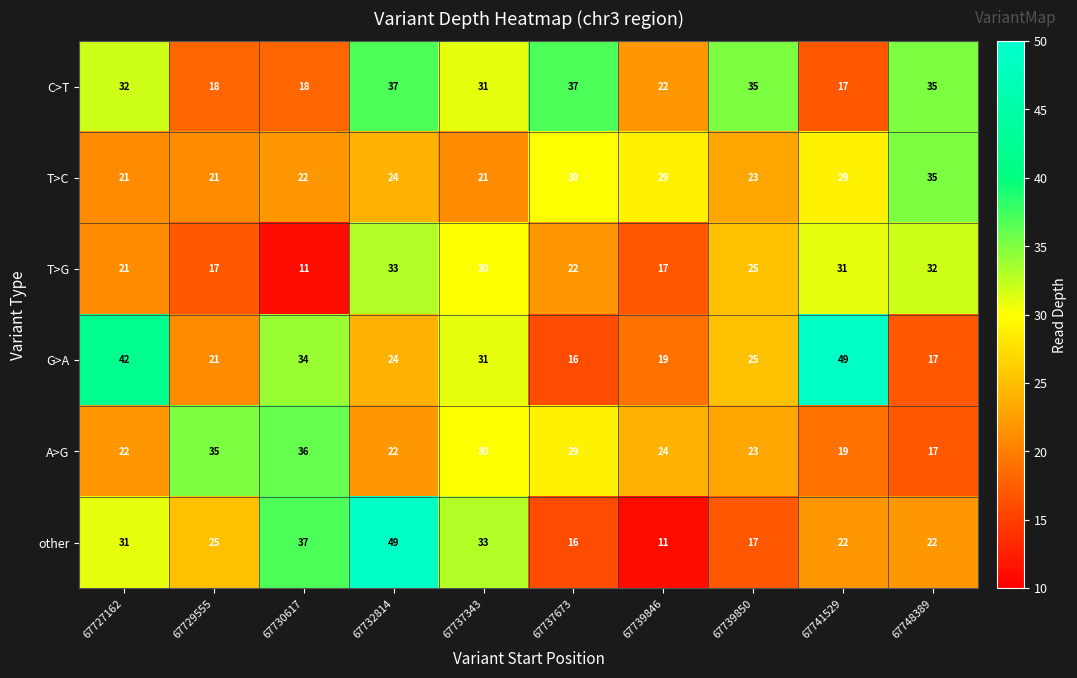

What is the difference between the highest and lowest values at 67739850?

18